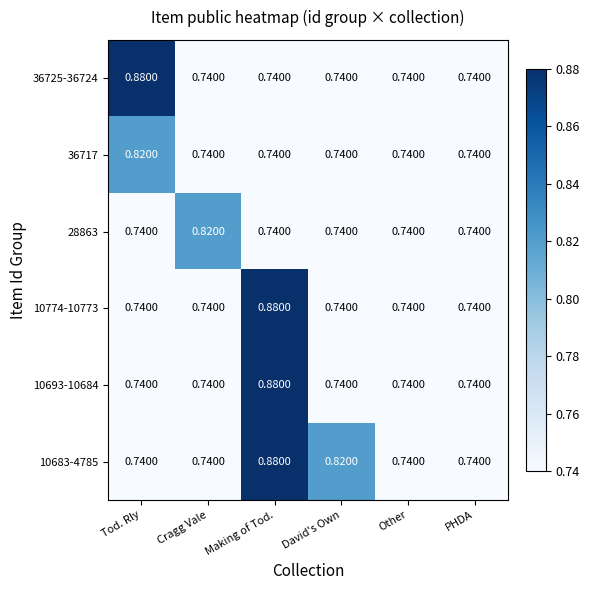

At which category is the sum across all series the highest?

Making of Tod.